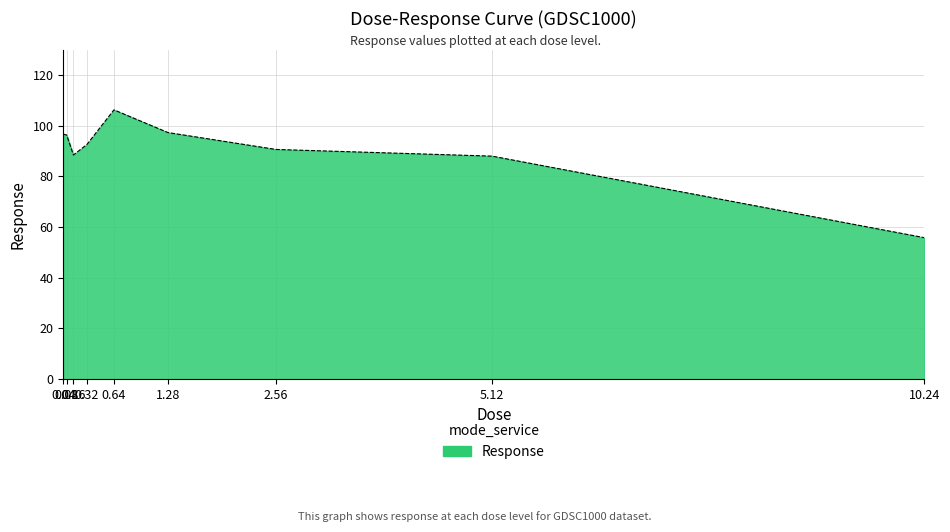

What is the difference between the maximum and minimum values?

50.4